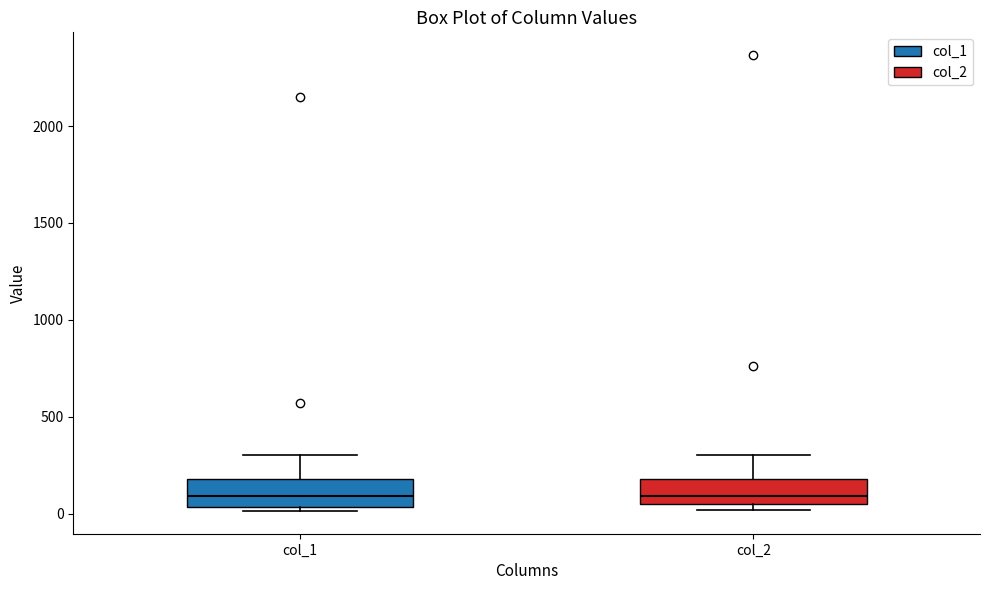

Where does the median line of the box for col_1 sit on the y-axis? The values are not printed on the chart, so give them approximately, as read against the axis.

100